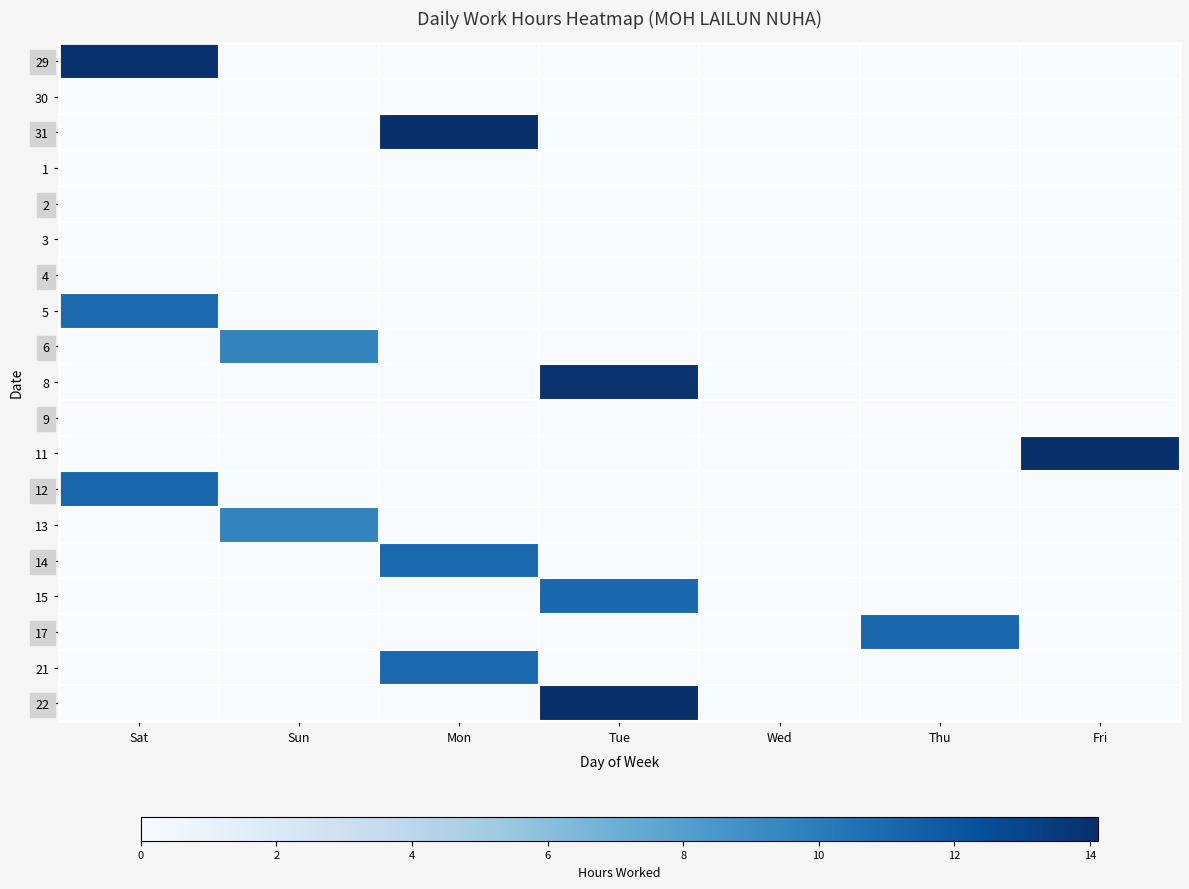

At which category is the sum across all series the highest?

Tue